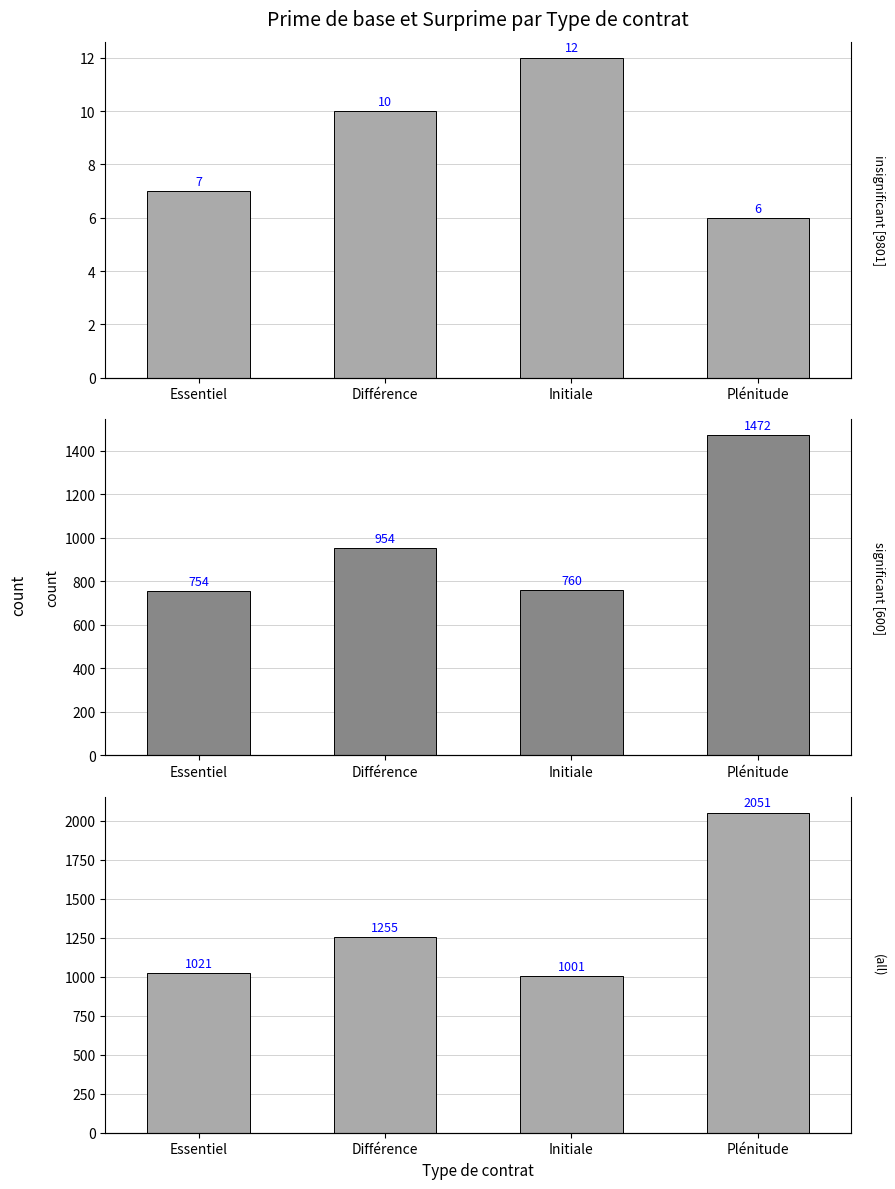

What is the sum of the significant [600] values at Initiale and Essentiel?

1514.0